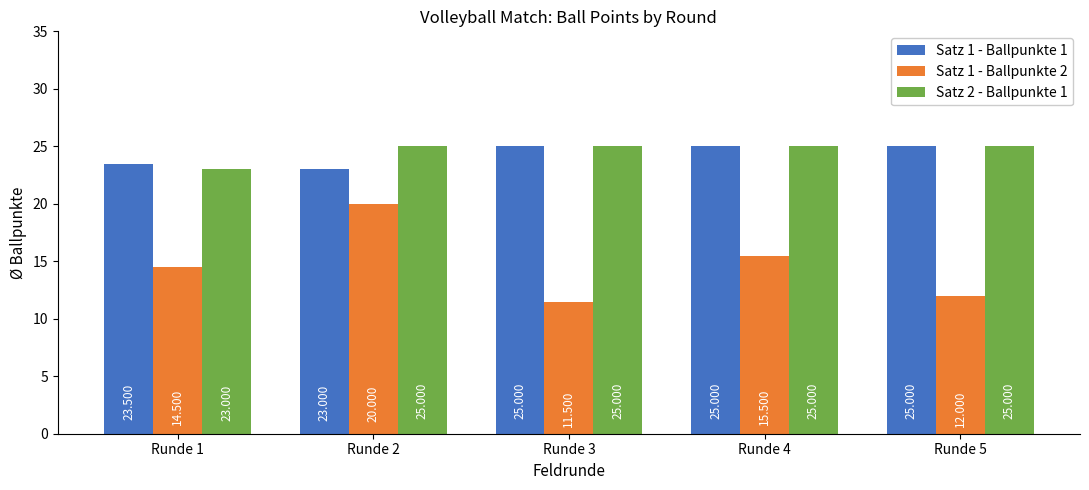

What is the greatest value displayed?

25.0